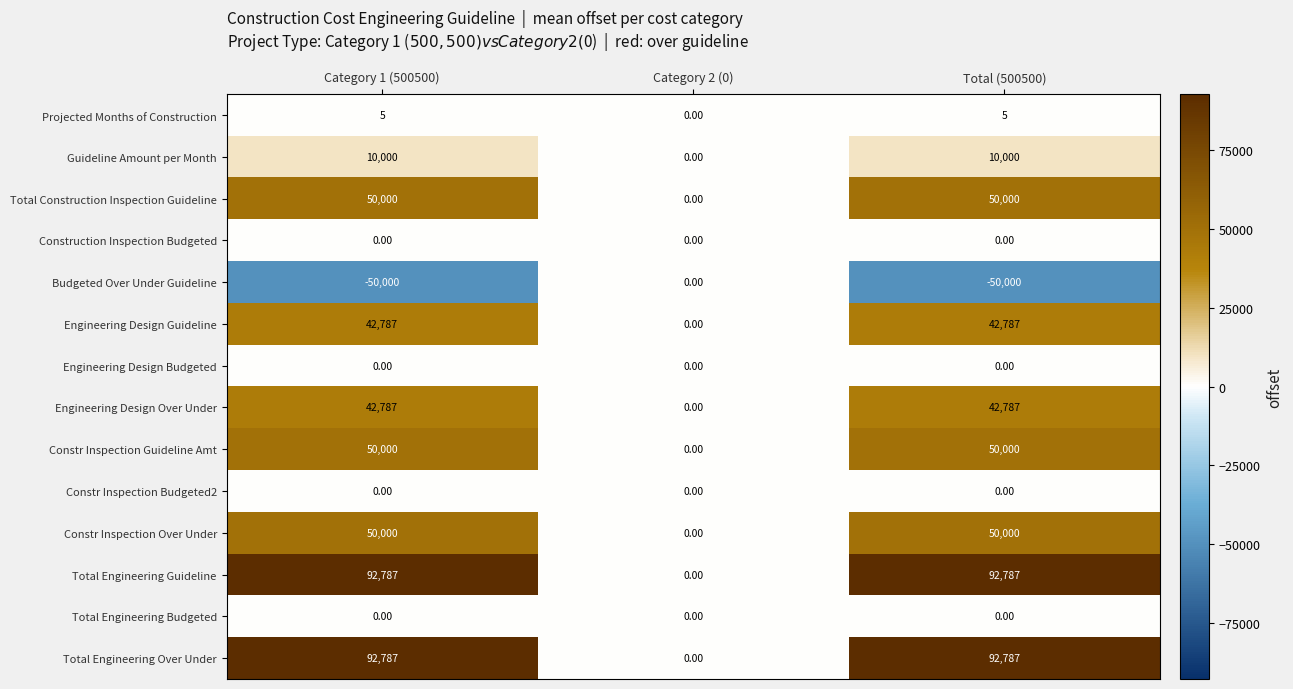

What is the spread (max minus min) of values at Category 1 (500500)?

142787